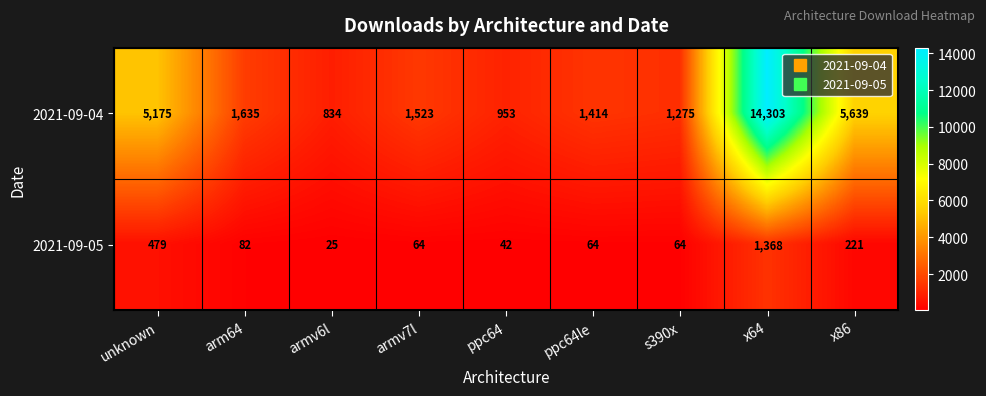

At which category is the sum across all series the highest?

x64